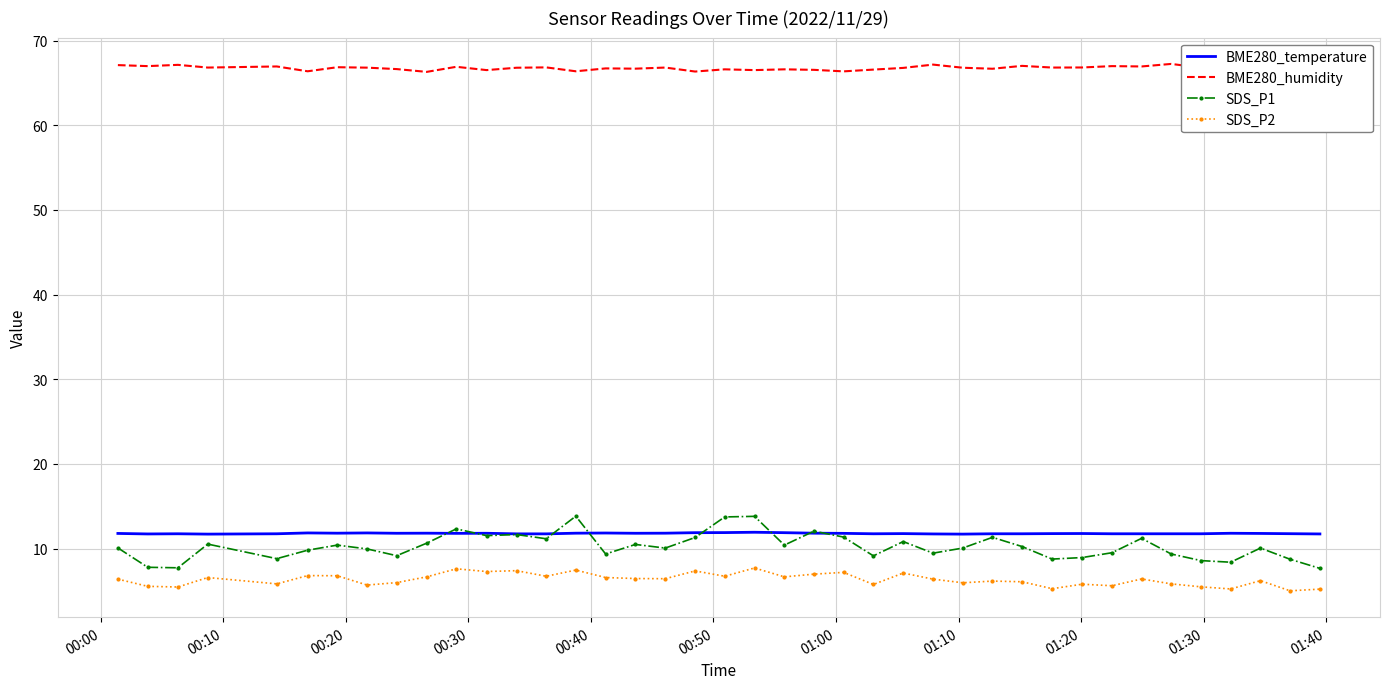

Which series has the widest spread of values?

SDS_P1